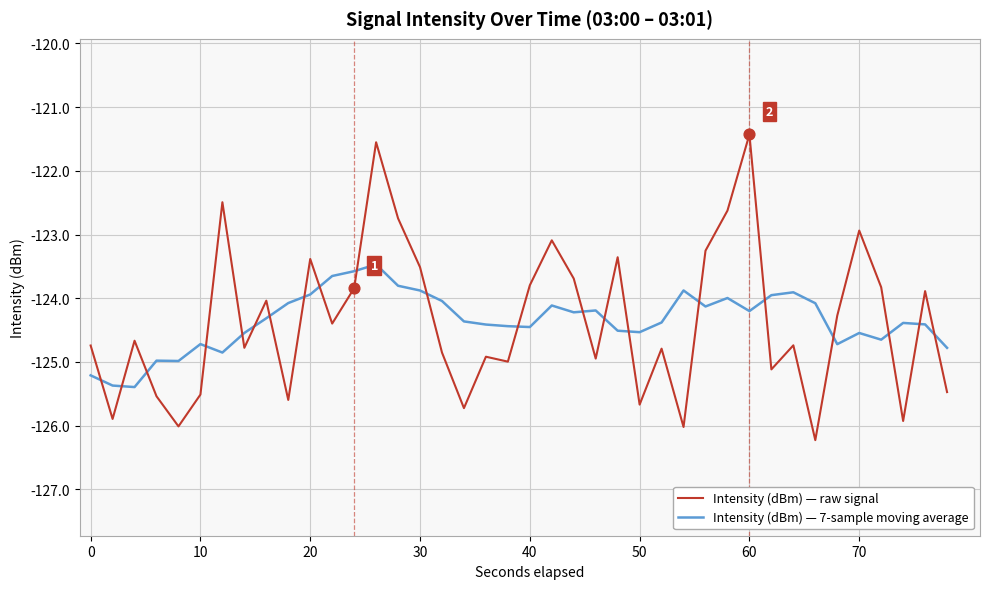

Which series ends up on top after the final intersection of Intensity (dBm) — 7-sample moving average and Intensity (dBm) — raw signal?

Intensity (dBm) — 7-sample moving average